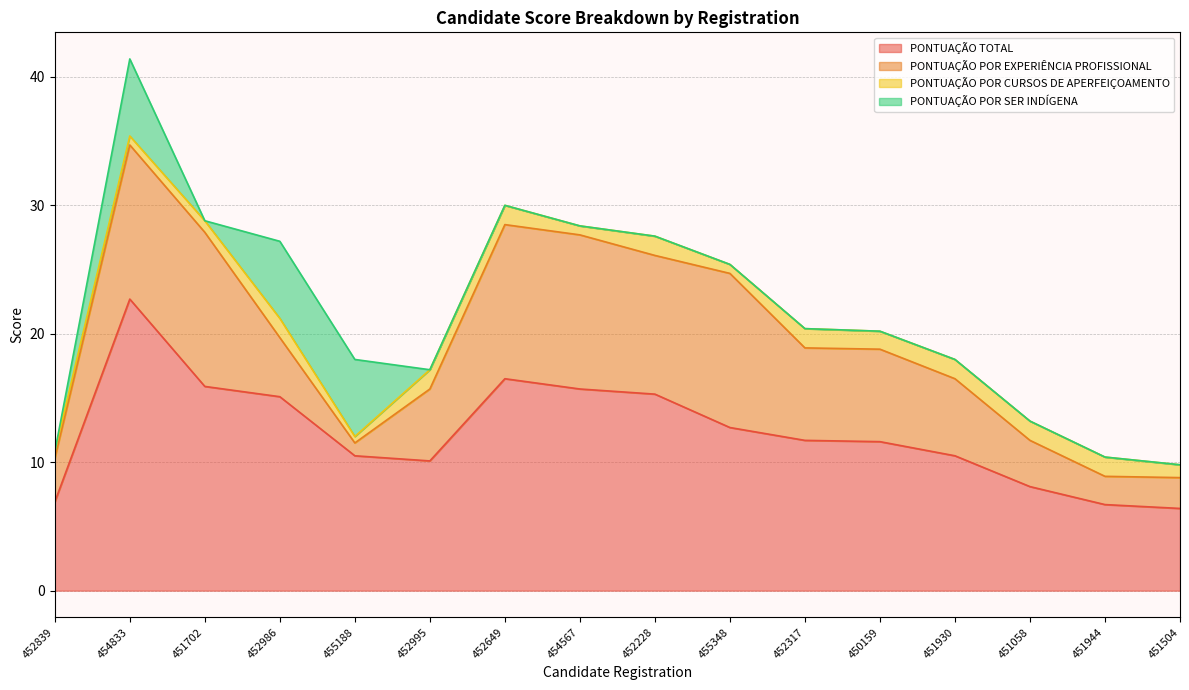

Where does the PONTUAÇÃO POR EXPERIÊNCIA PROFISSIONAL series first go above 7?

454833